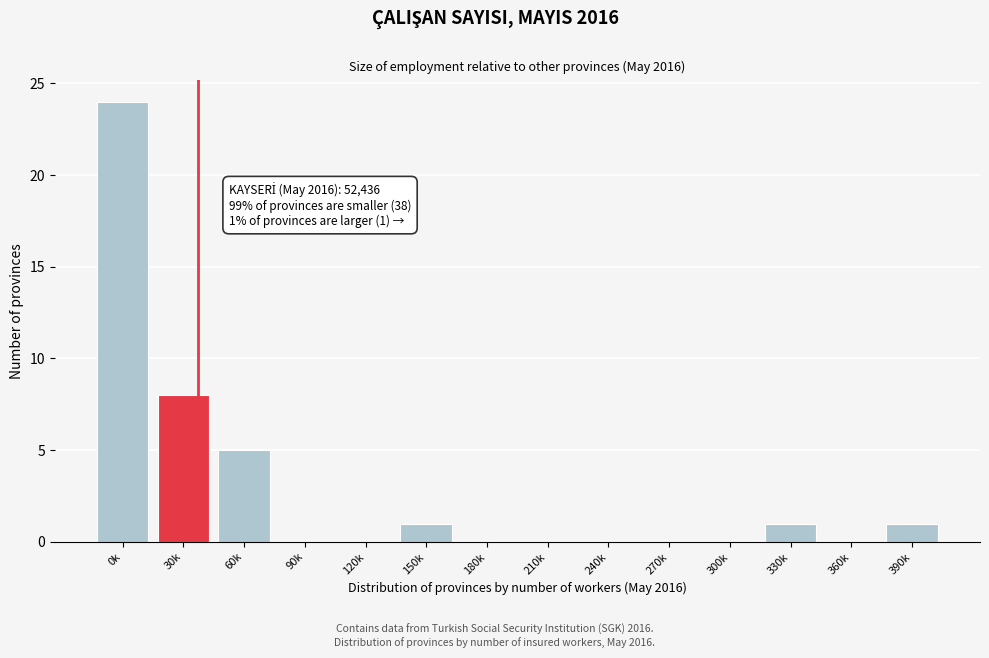

Reading left to right, list all the values displayed in this chart.

0k=24	30k=8	60k=5	90k=0	120k=0	150k=1	180k=0	210k=0	240k=0	270k=0	300k=0	330k=1	360k=0	390k=1